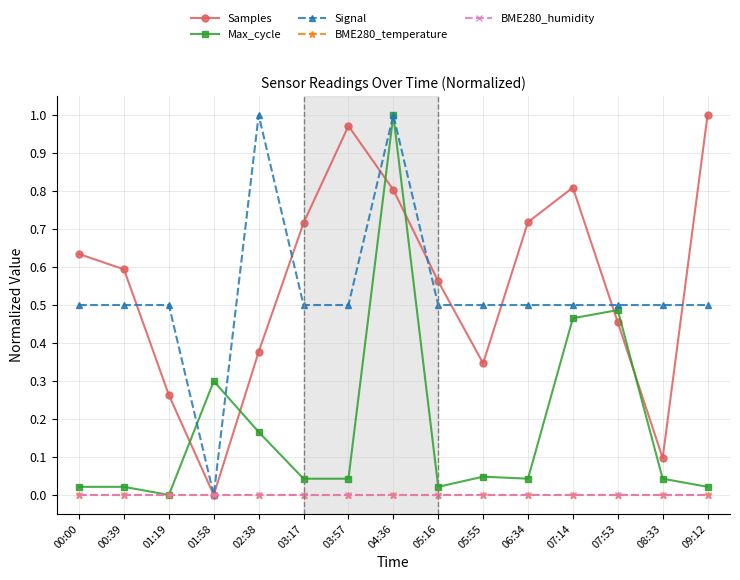

Is this an area chart (filled region under the line)?

No